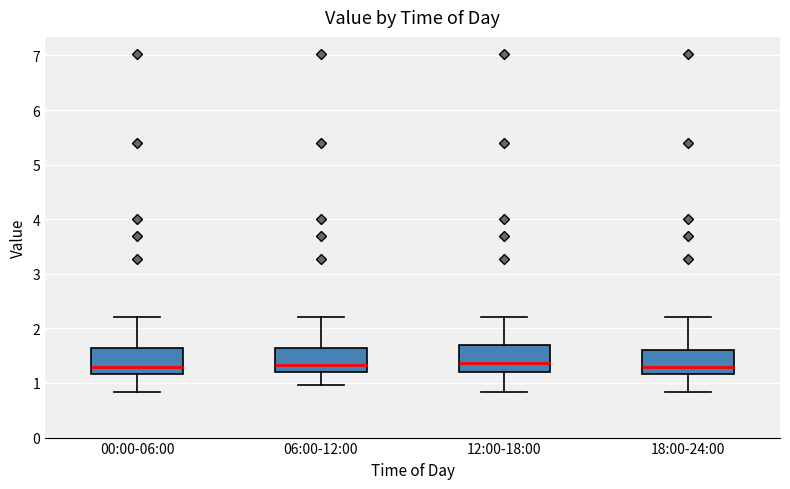

Where does the upper whisker of the box for 06:00-12:00 end on the y-axis? The values are not printed on the chart, so give them approximately, as read against the axis.

2.2